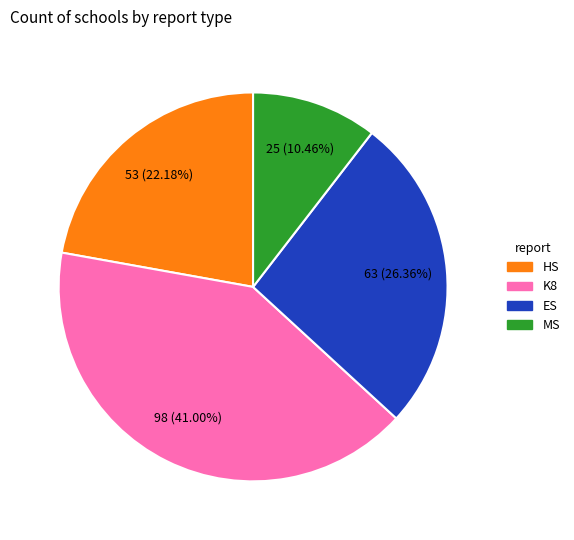

Is there a majority slice in this chart?

No